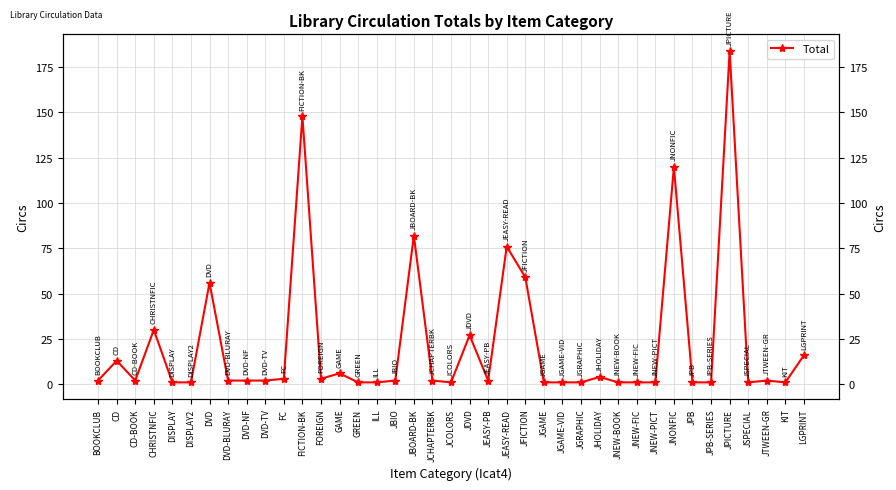

List the labels in order of value, smallest first.

DISPLAY, DISPLAY2, GREEN, ILL, JCOLORS, JGAME, JGAME-VID, JGRAPHIC, JNEW-BOOK, JNEW-FIC, JNEW-PICT, JPB, JPB-SERIES, JSPECIAL, KIT, BOOKCLUB, CD-BOOK, DVD-BLURAY, DVD-NF, DVD-TV, JBIO, JCHAPTERBK, JEASY-PB, JTWEEN-GR, FC, FOREIGN, JHOLIDAY, GAME, CD, LGPRINT, JDVD, CHRISTNFIC, DVD, JFICTION, JEASY-READ, JBOARD-BK, JNONFIC, FICTION-BK, JPICTURE